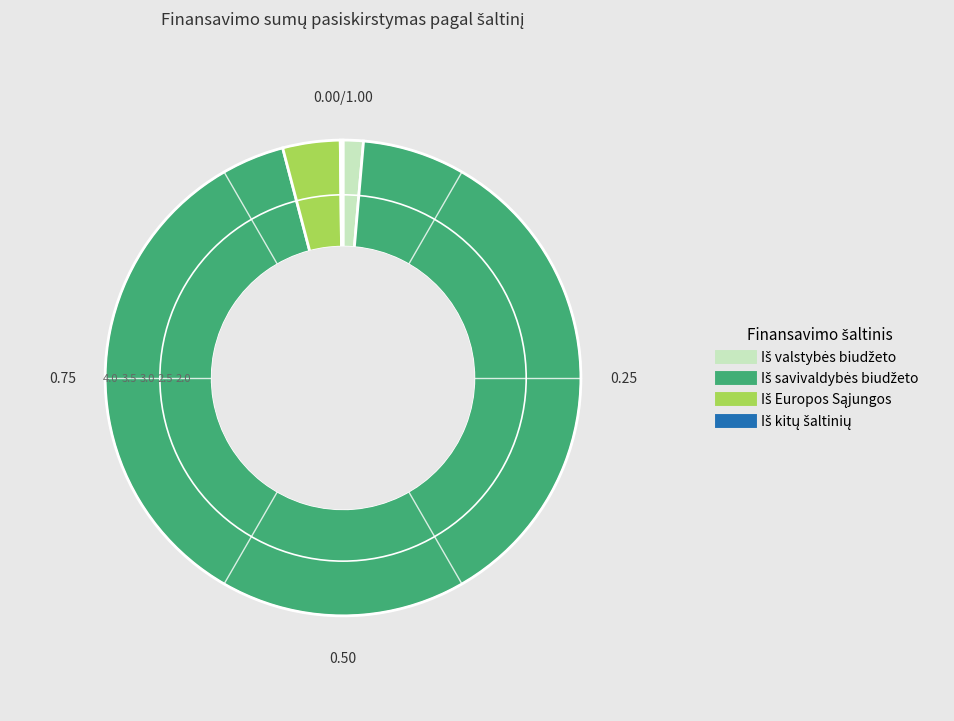

Is there a majority slice in this chart?

Yes